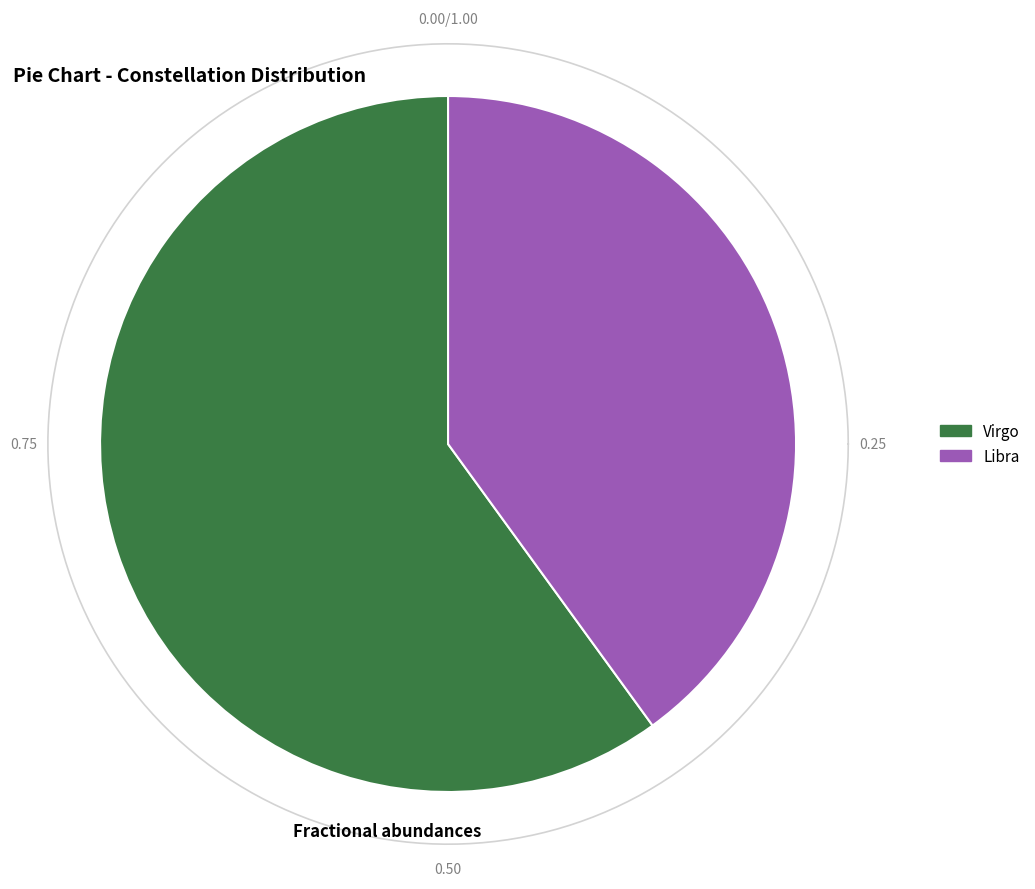

To the nearest percent, what is the average slice percentage?

50%